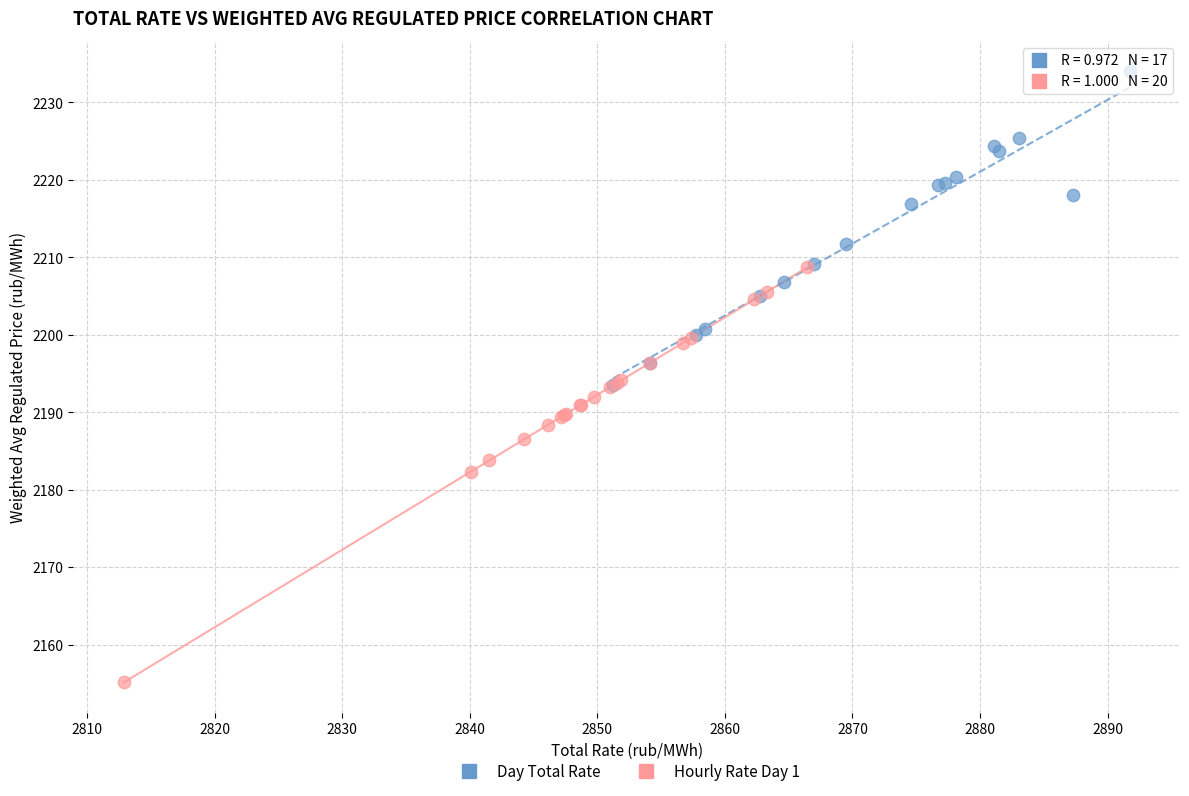

Which series has the largest Y range (max minus min)?

Hourly Rate Day 1